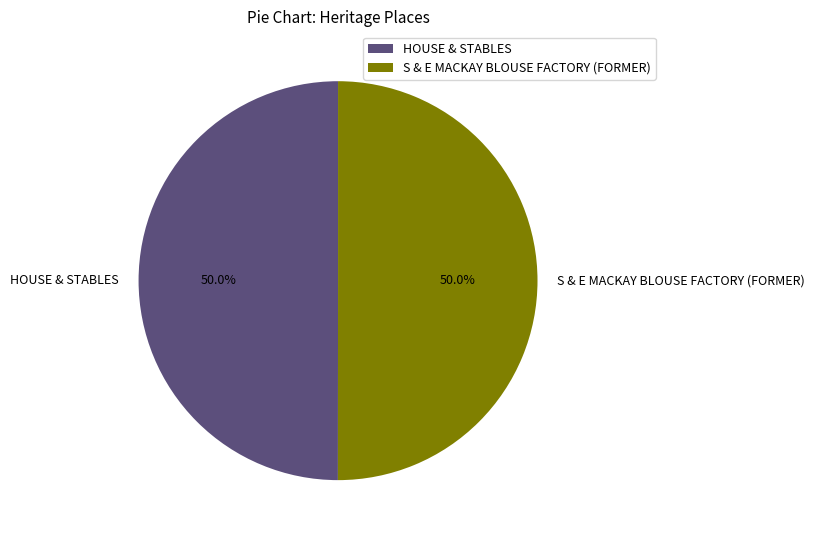

What percentage do S & E MACKAY BLOUSE FACTORY (FORMER) and HOUSE & STABLES together represent?

100.0%